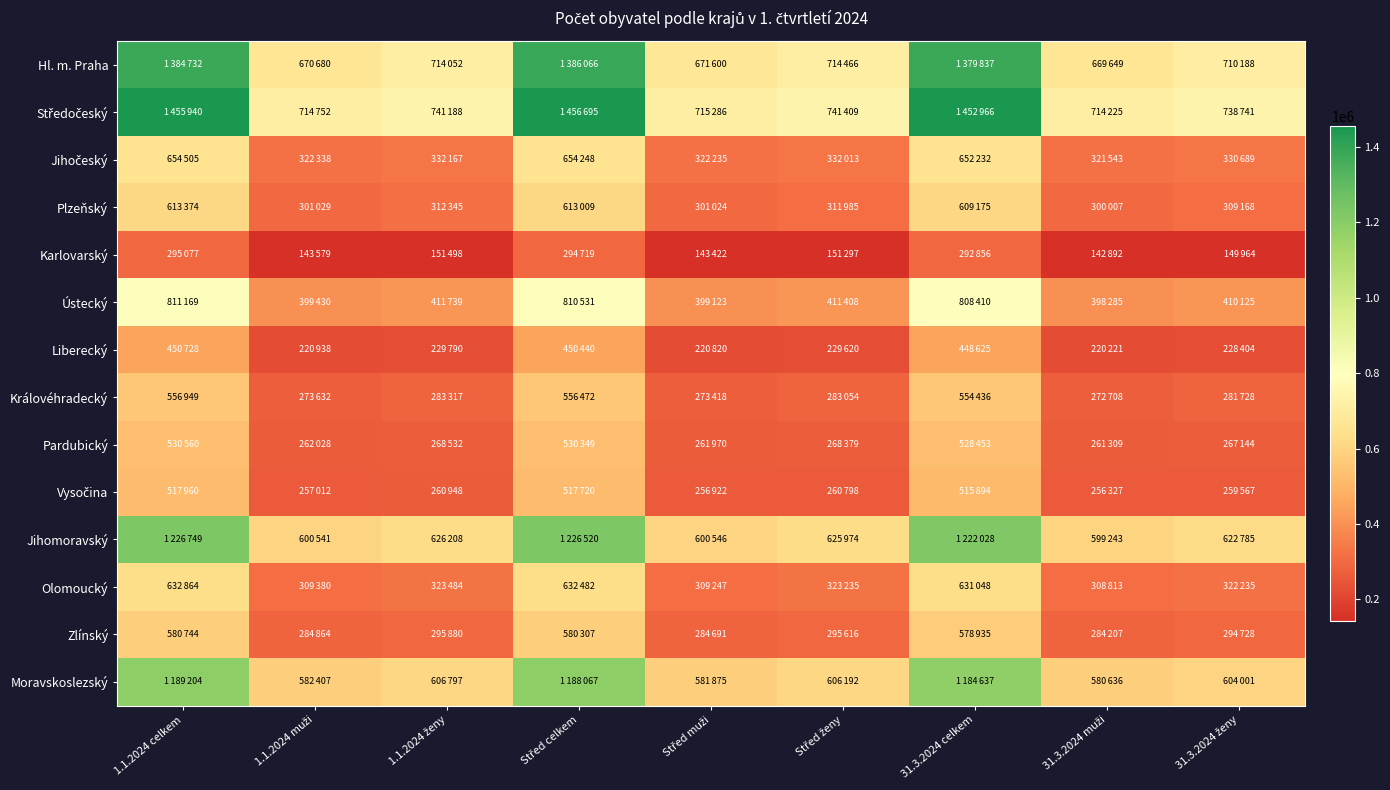

What is the spread (max minus min) of values at 1.1.2024 ženy?

589690